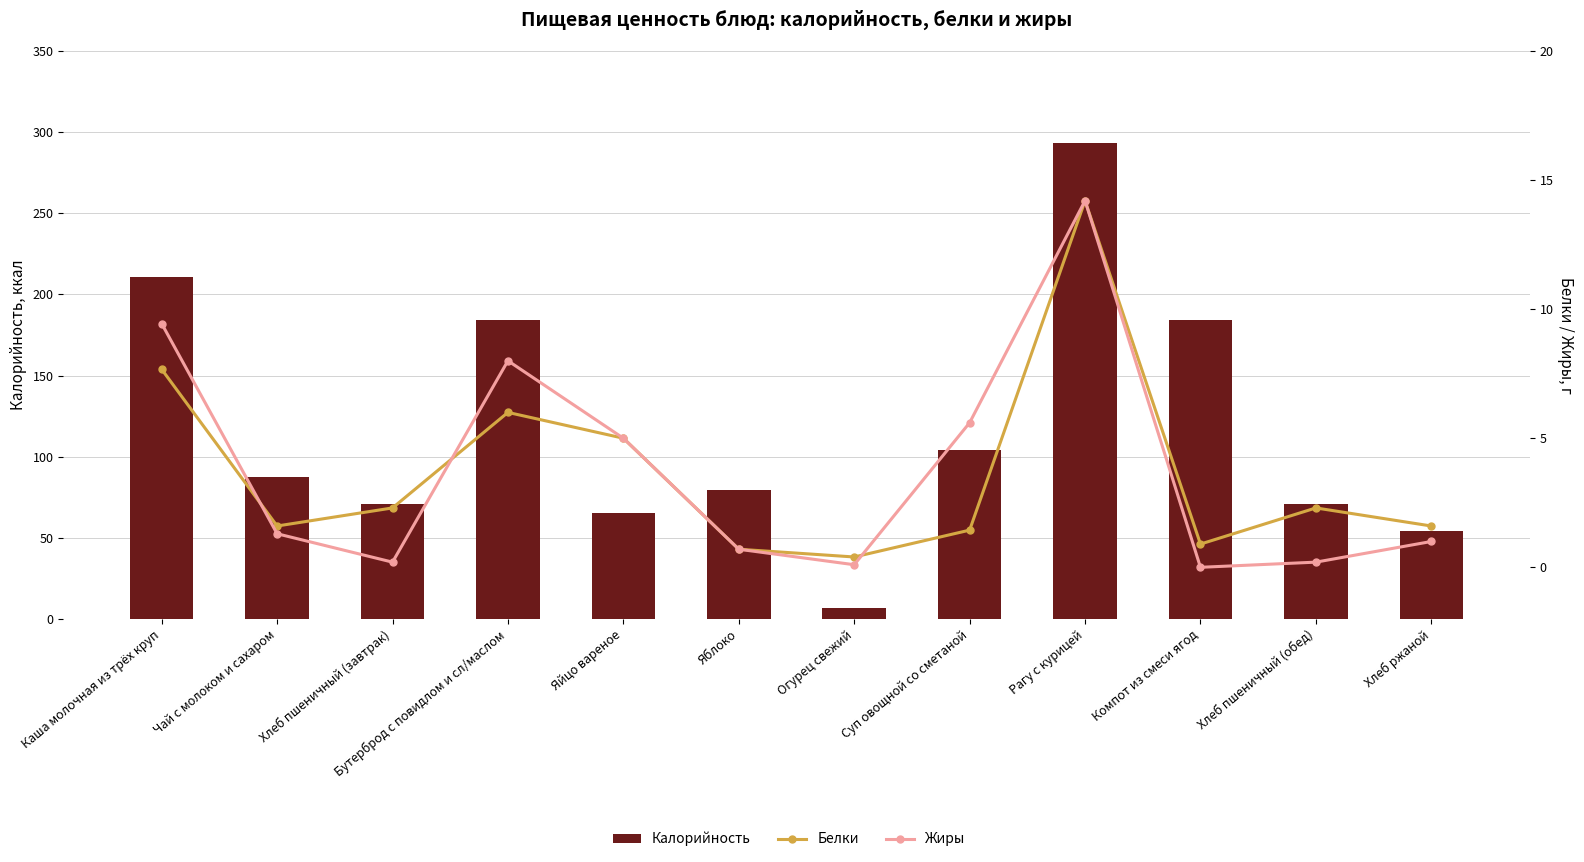

At Бутерброд с повидлом и сл/маслом, list the series in order from smallest to largest.

Белки, Жиры, Калорийность